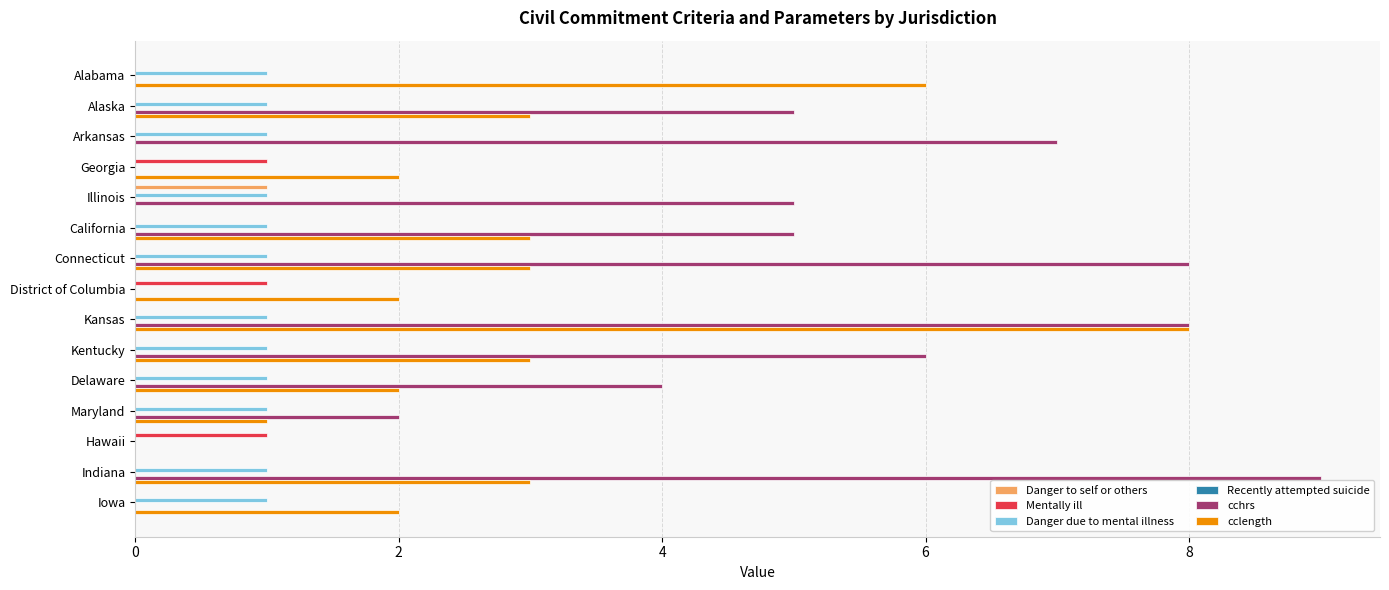

Which series changed the most between Kentucky and Delaware?

cchrs